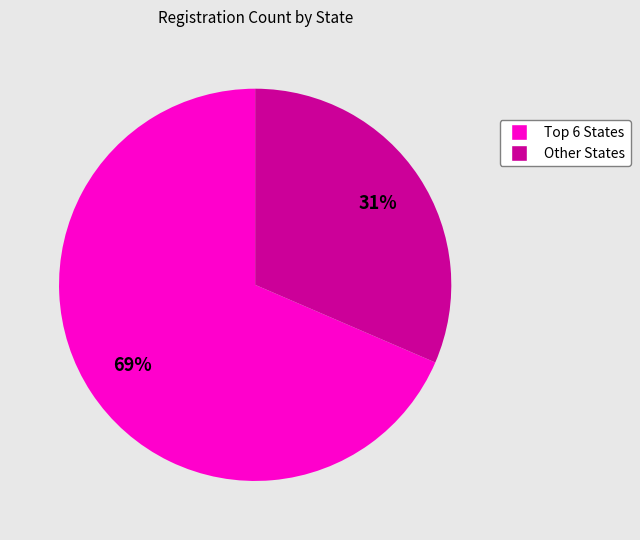

To the nearest percent, what is the average slice percentage?

50%